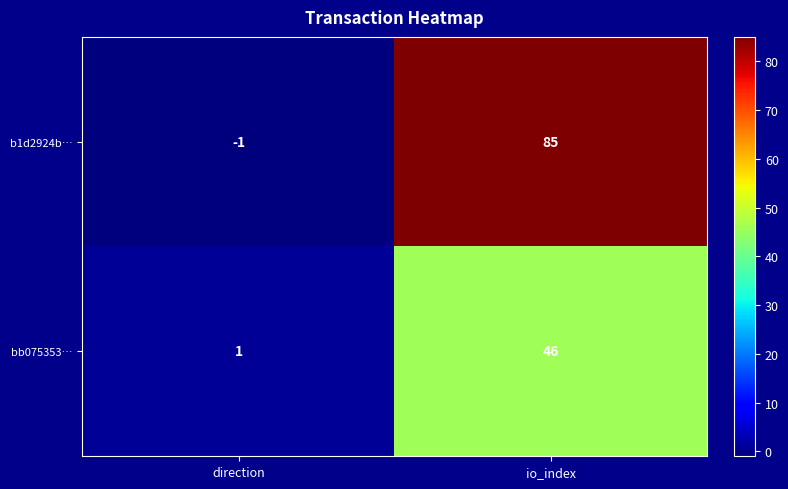

Between direction and io_index, which series saw the biggest shift?

b1d2924b…